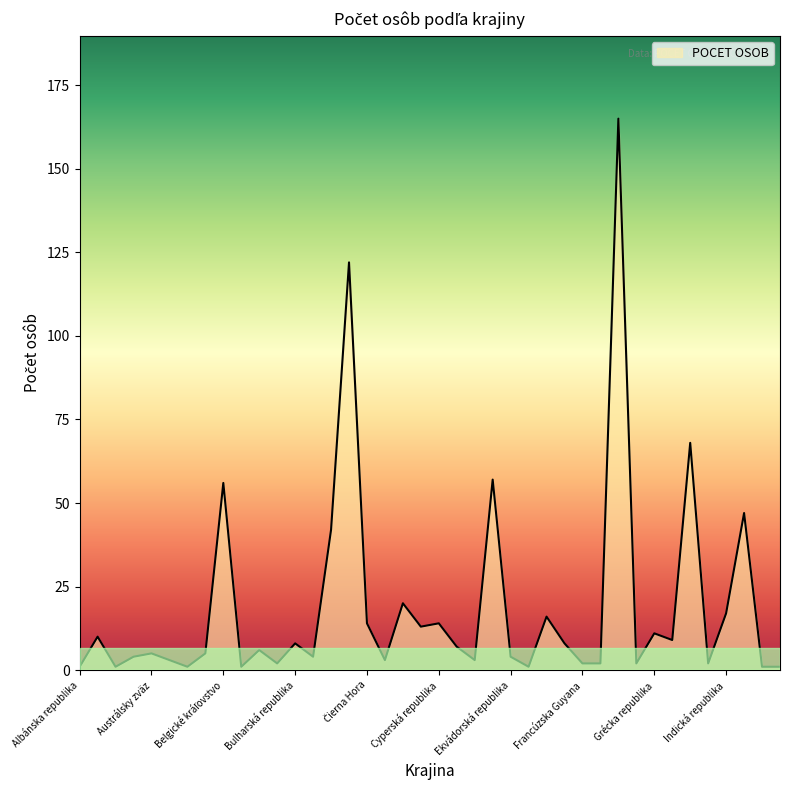

True or false: the data has more than 0 interior local peaks.

True